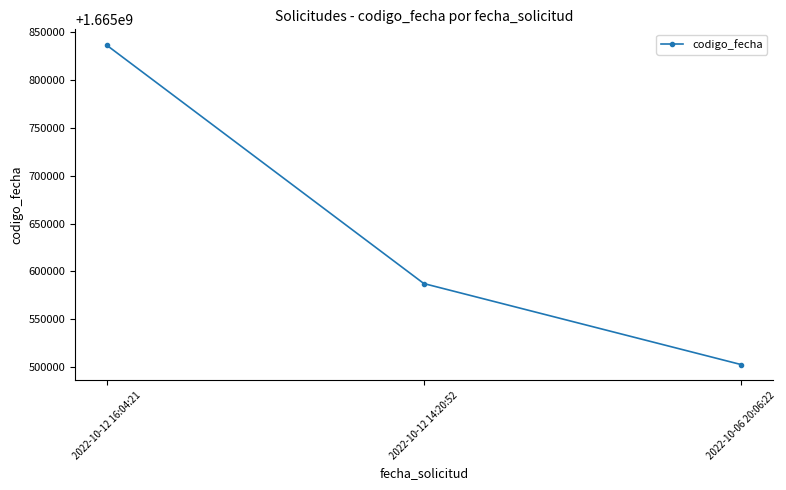

Is it true that the value at 2022-10-12 16:04:21 is 1665836066?

True